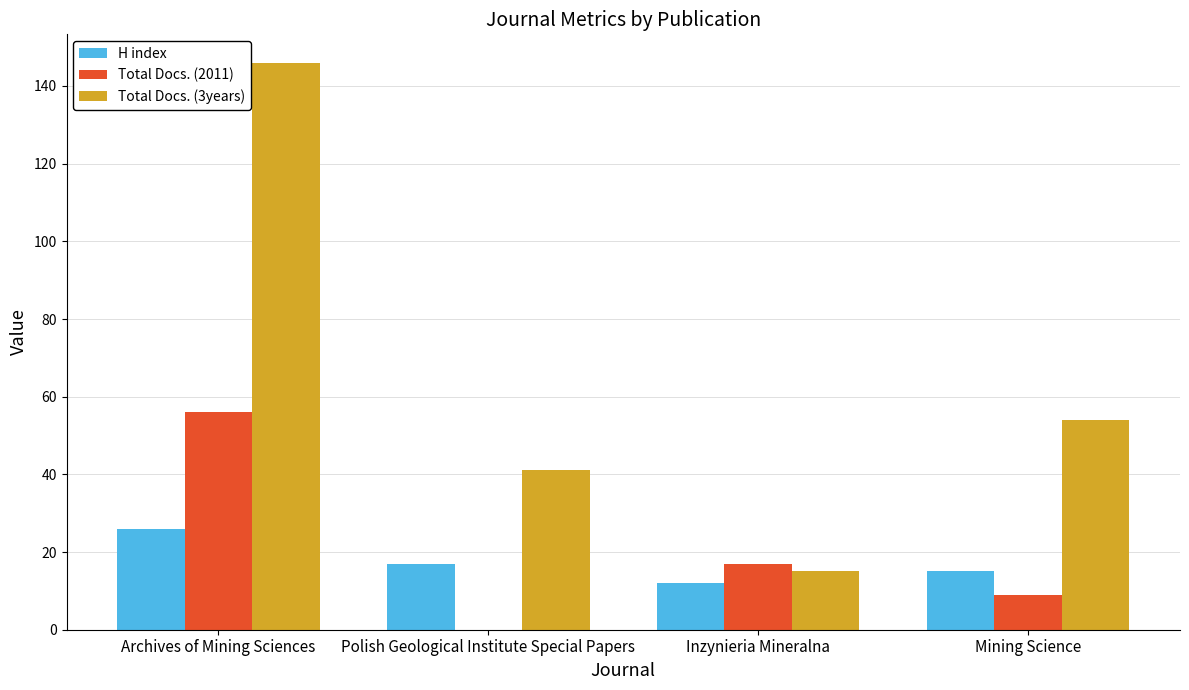

True or false: Total Docs. (2011) has a value of 9 at Mining Science.

True